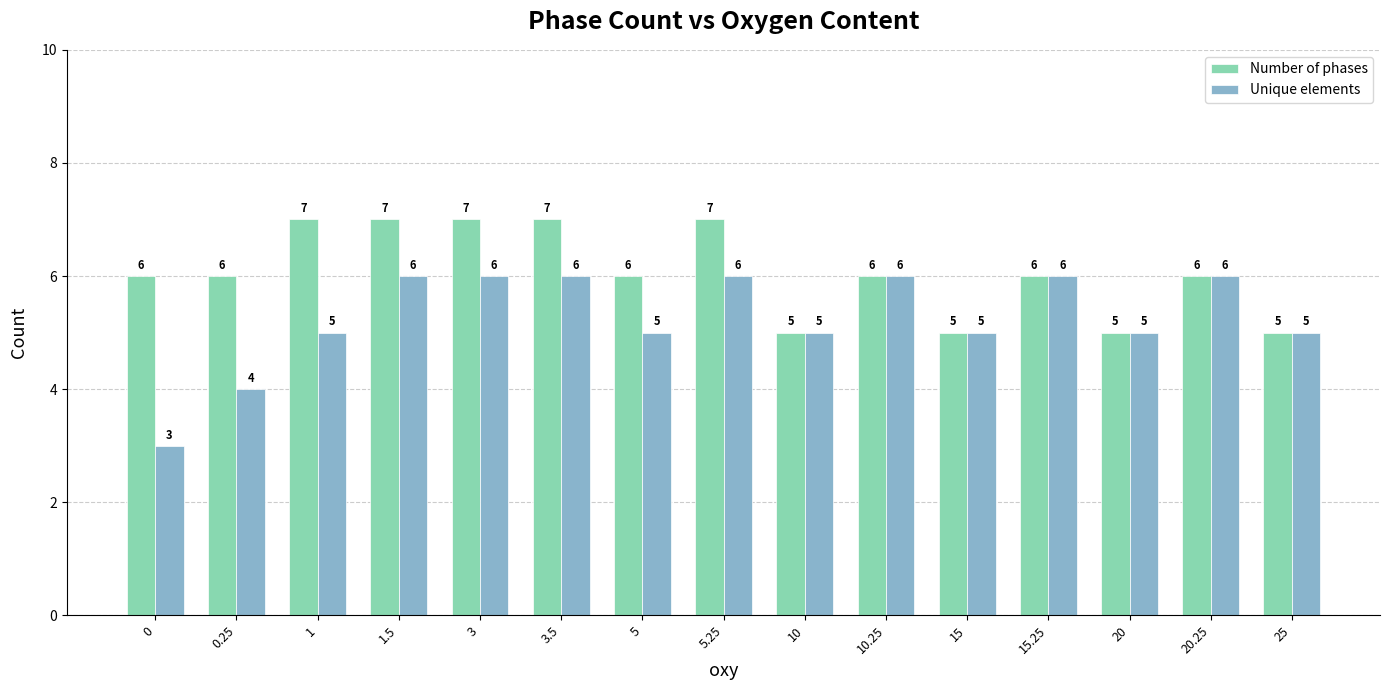

What is the total value across all series at 5?

11